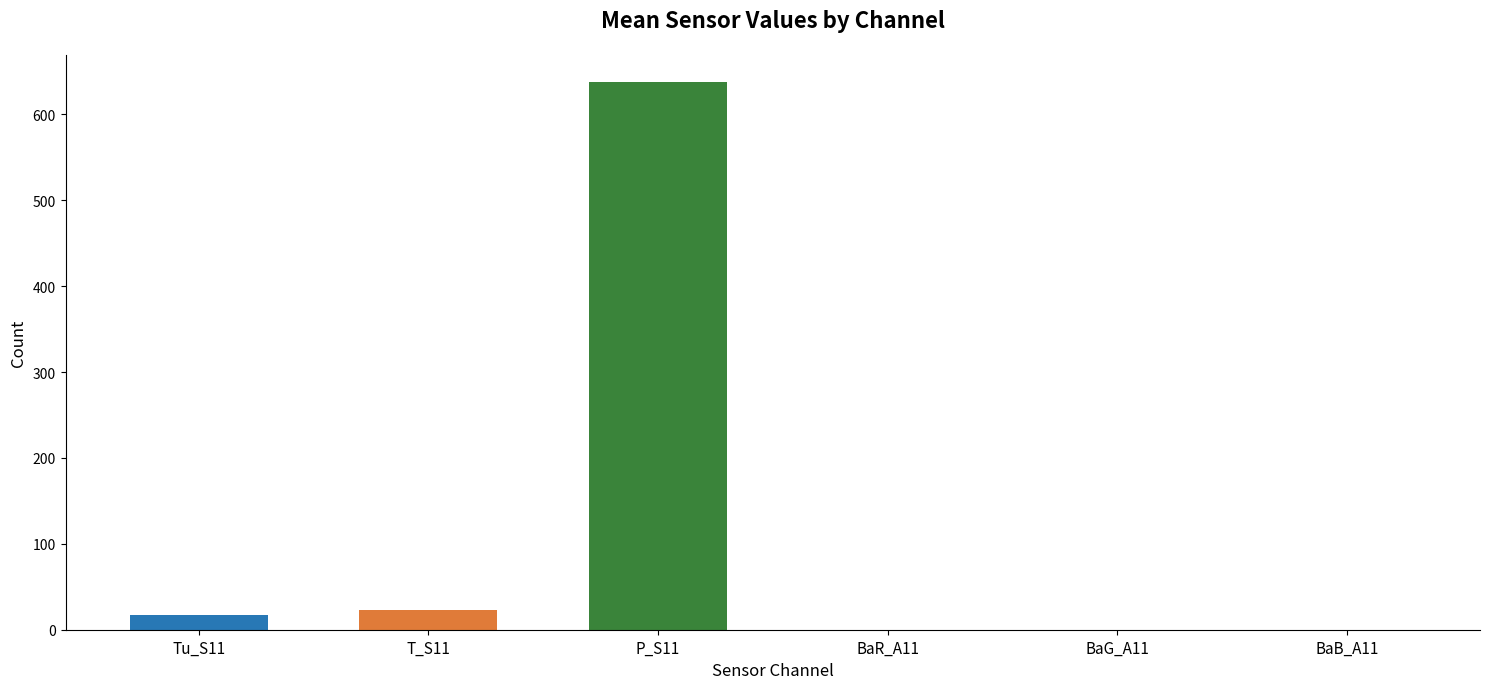

The BaG_A11 series shows 0.3 at 36. True or false?

True